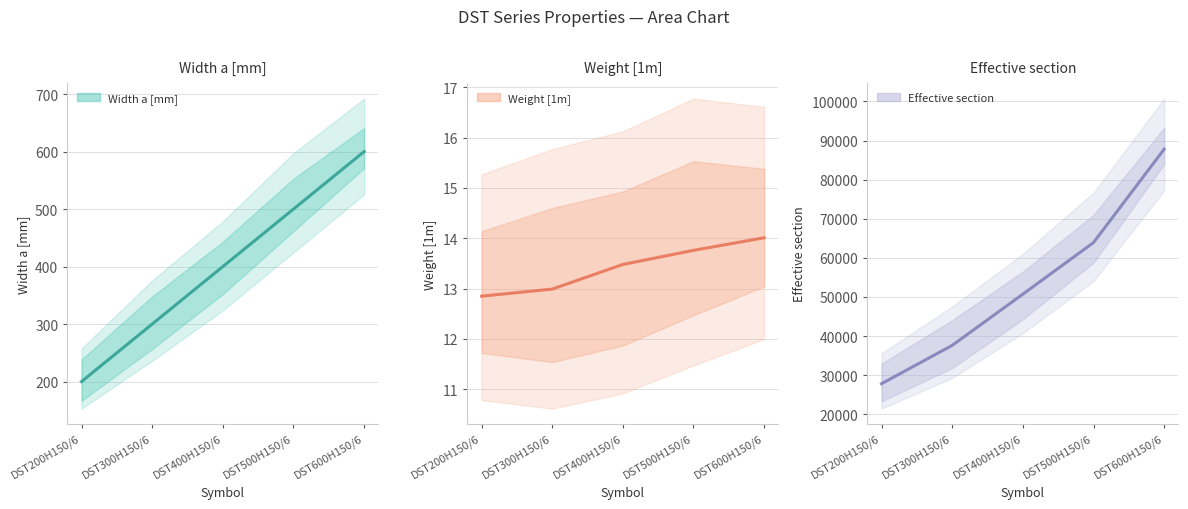

Rank the series by their maximum value, from highest to lowest.

Effective section (line), Width a [mm] (line), Weight [1m] (line)